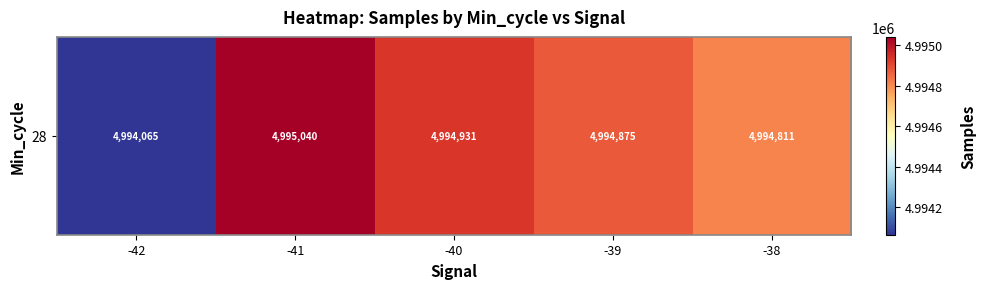

Reading left to right, list all the values displayed in this chart.

-42=4994065.0	-41=4995040.7	-40=4994931.1	-39=4994875.5	-38=4994811.0